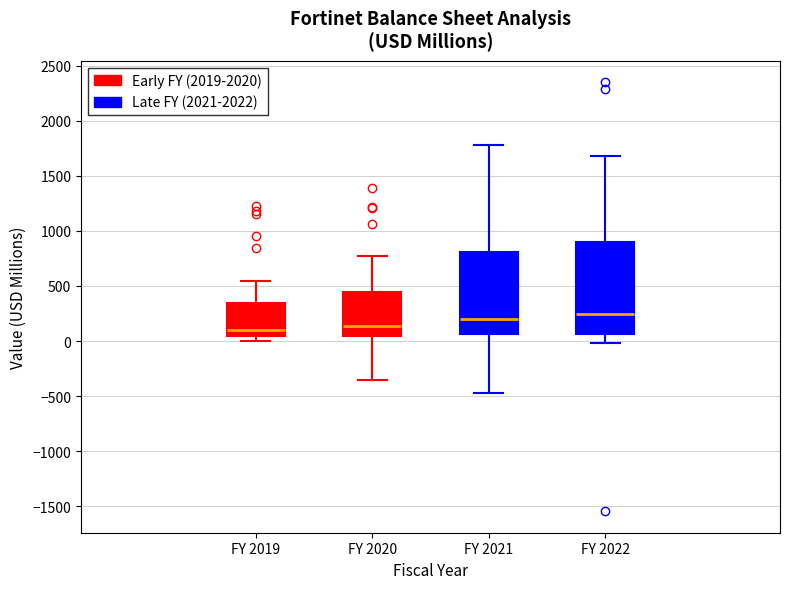

Reading left to right, transcribe this box plot: for each box, give where its median line is, the range the box spans, and where its two whiskers end, as read against the y-axis. The values are not printed on the chart, so give them approximately, as read against the axis.

FY 2019: median 100, box 50 to 350, whiskers 0 to 550
FY 2020: median 150, box 50 to 450, whiskers -350 to 800
FY 2021: median 200, box 50 to 800, whiskers -450 to 1800
FY 2022: median 250, box 50 to 900, whiskers 0 to 1700